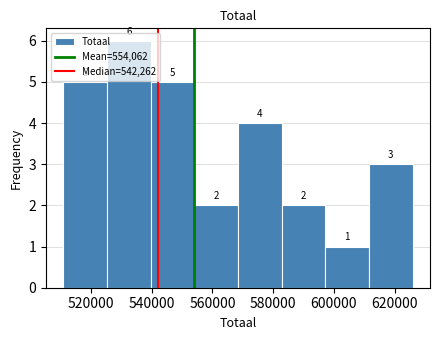

Reading left to right, transcribe this chart: for each bar, give the range it covers on the x-axis and its height. The bar edges are not printed on the chart, so give them approximately, as read against the axis.

510000 to 526000: 5
526000 to 540000: 6
540000 to 554000: 5
554000 to 568000: 2
568000 to 582000: 4
582000 to 598000: 2
598000 to 612000: 1
612000 to 626000: 3